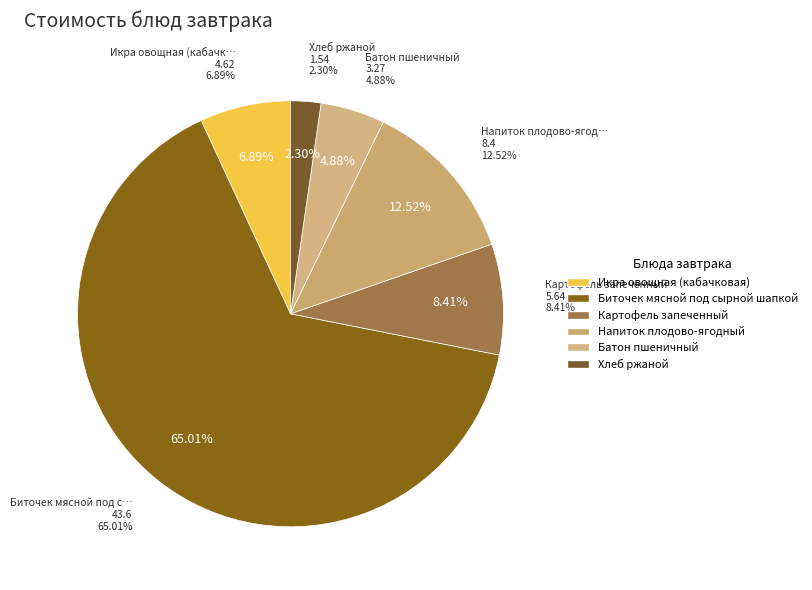

What percentage is the Икра овощная (кабачковая) slice, to the nearest percent?

7%